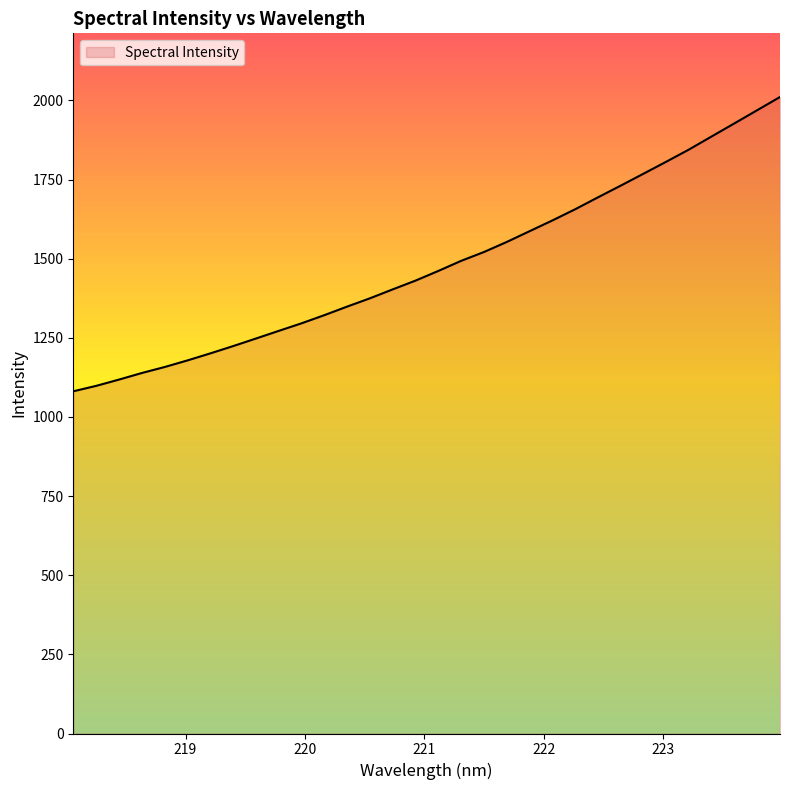

What is the difference between the maximum and minimum values?

929.8